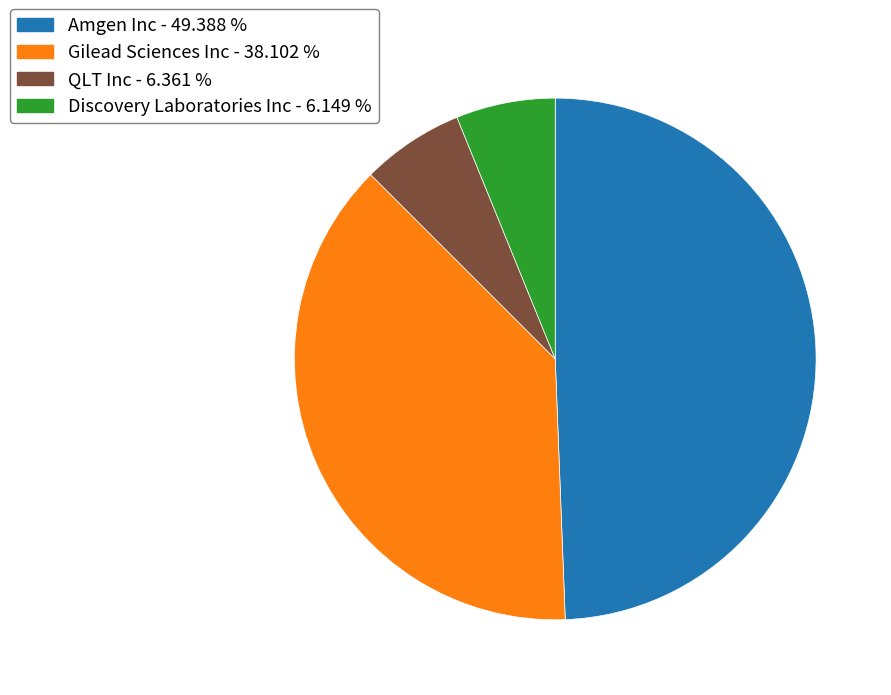

Which category has the biggest portion of the pie?

Amgen Inc